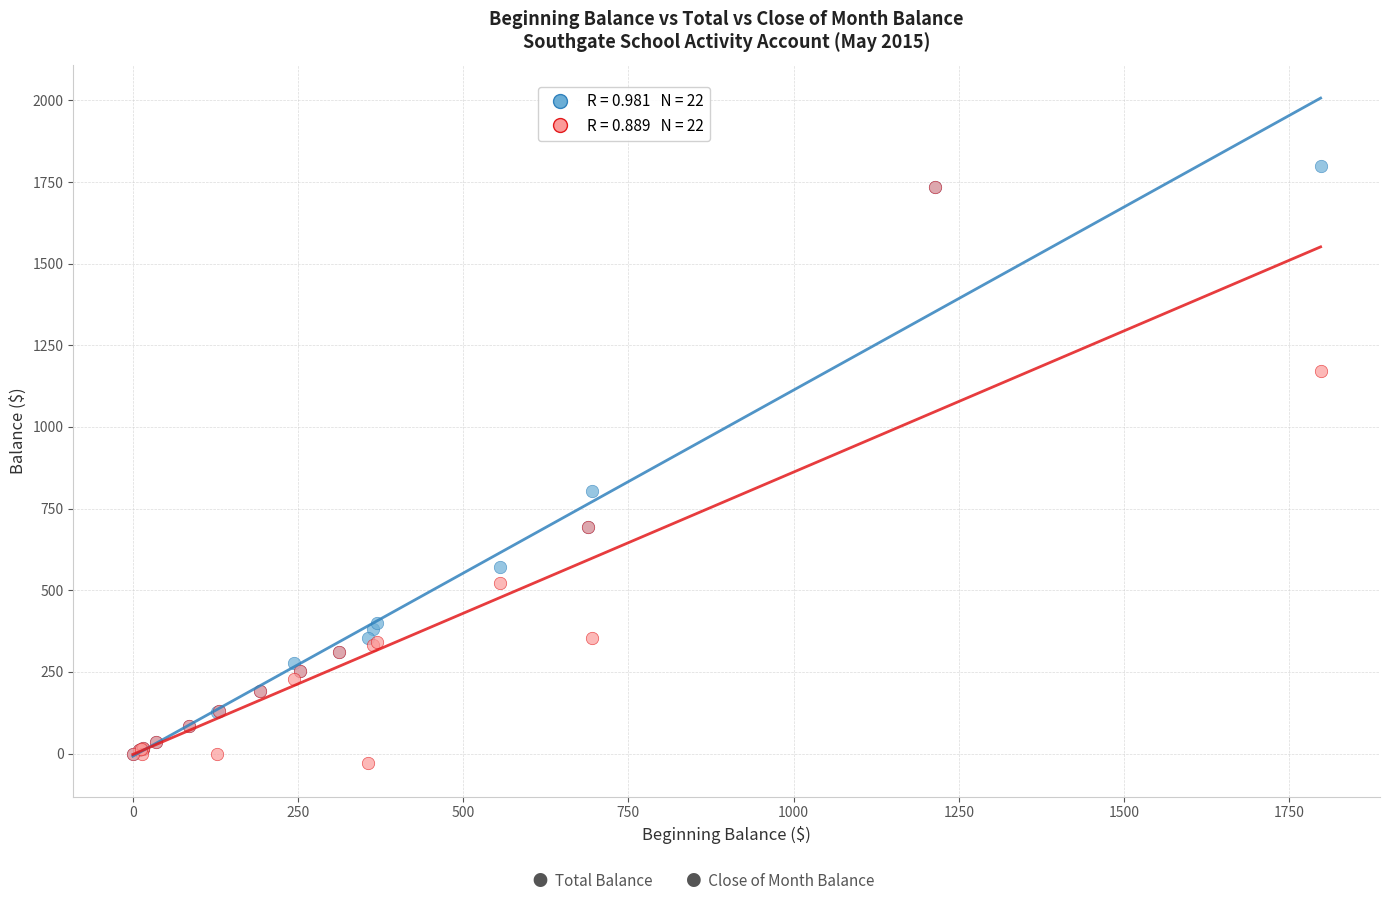

Across all series, what Y value is closest to 884?

802.9